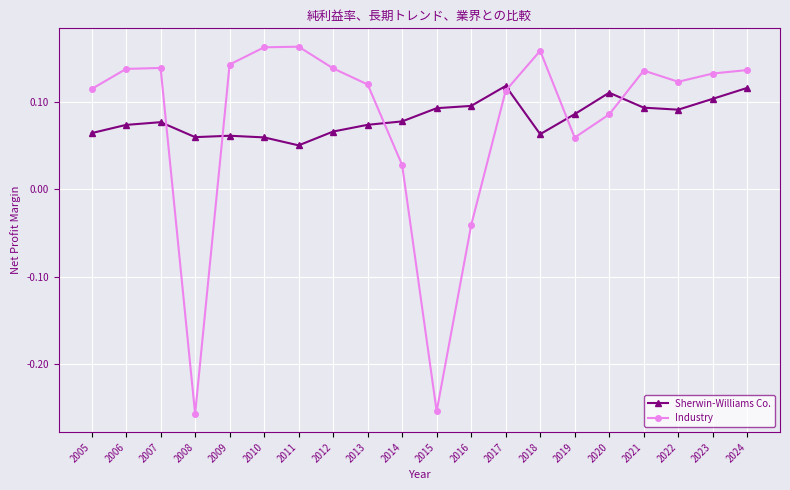

Between which two adjacent categories do Industry and Sherwin-Williams Co. first intersect?

2007 and 2008